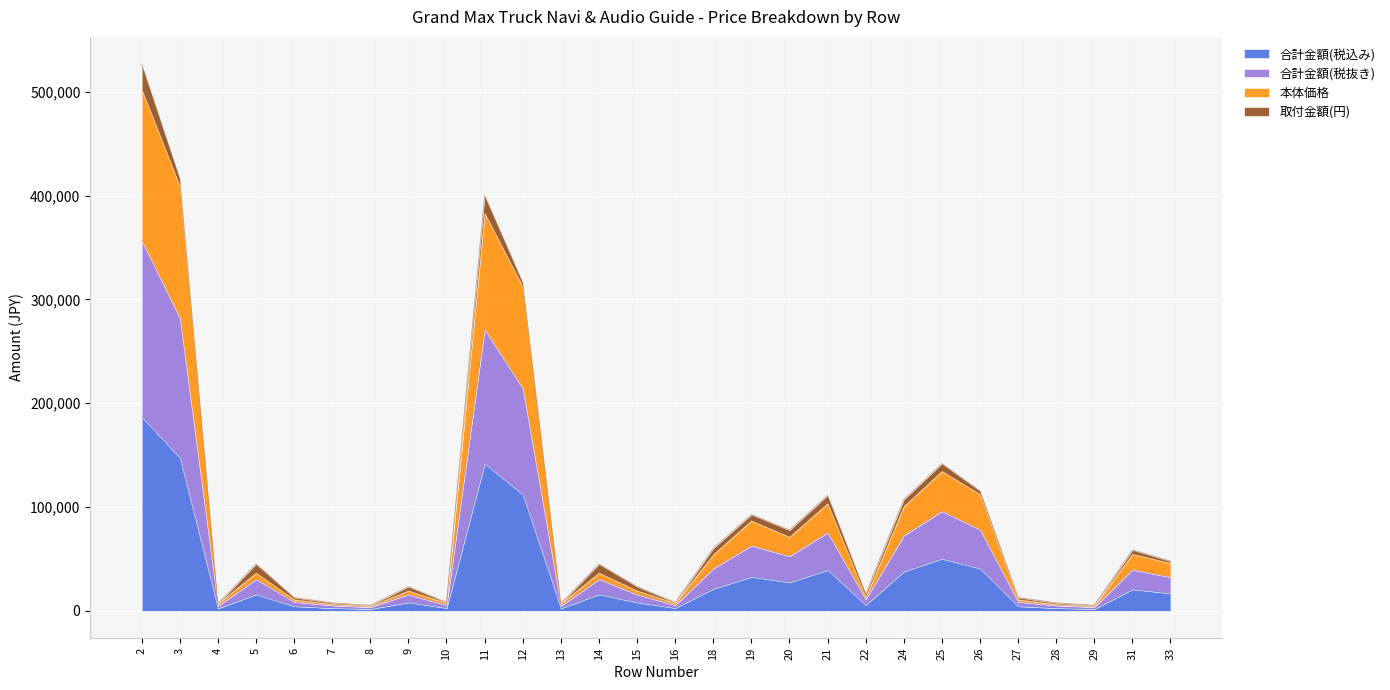

What is the highest value of the 合計金額(税込み) series?

186802